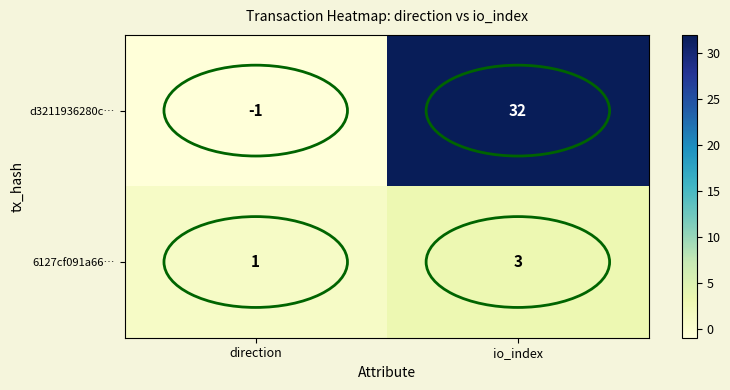

What is the approximate value of d3211936280c… at io_index, to the nearest 10?

30